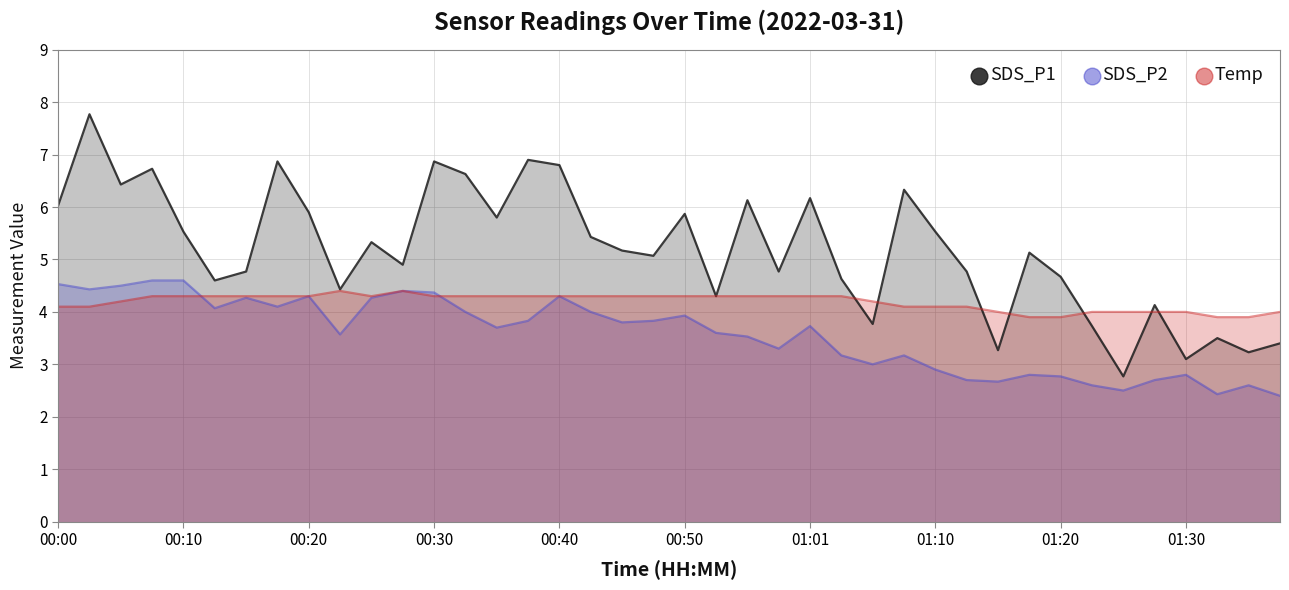

Rank the series by their average value, from lowest to highest.

SDS_P2, Temp, SDS_P1